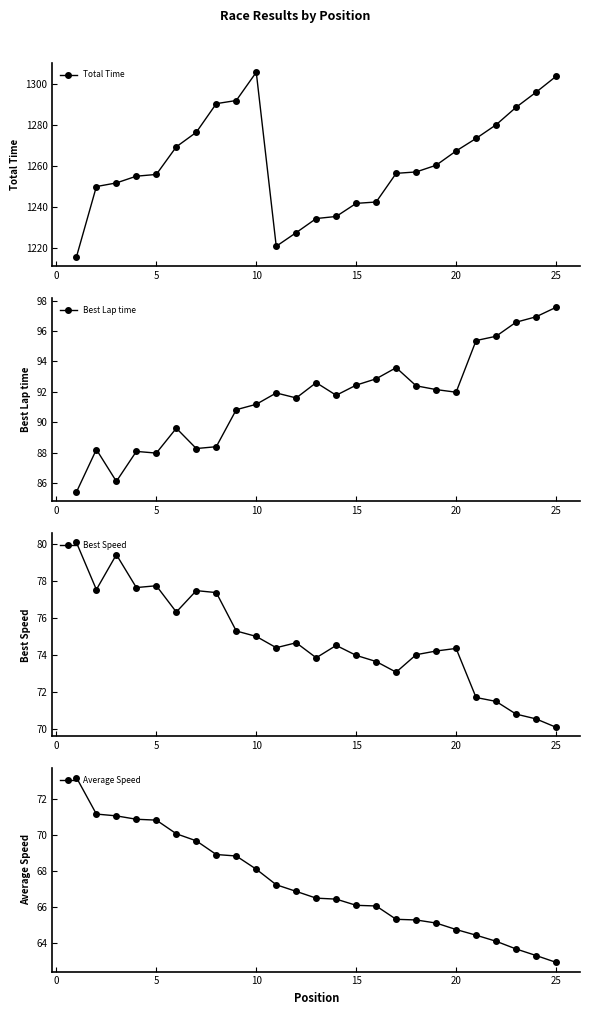

Which category has the lowest value in the Average Speed series?

25